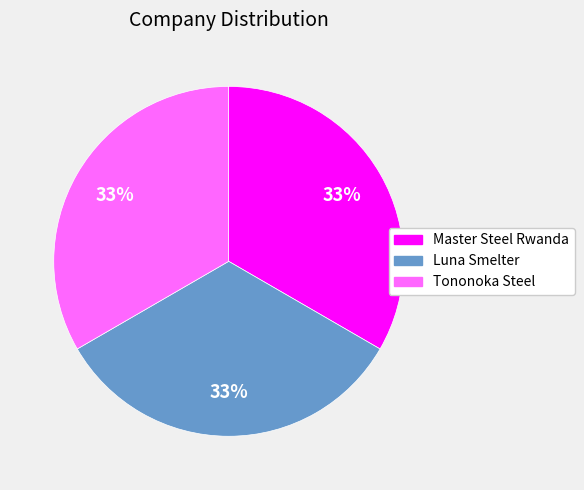

What percentage is the Tononoka Steel slice, to the nearest percent?

33%